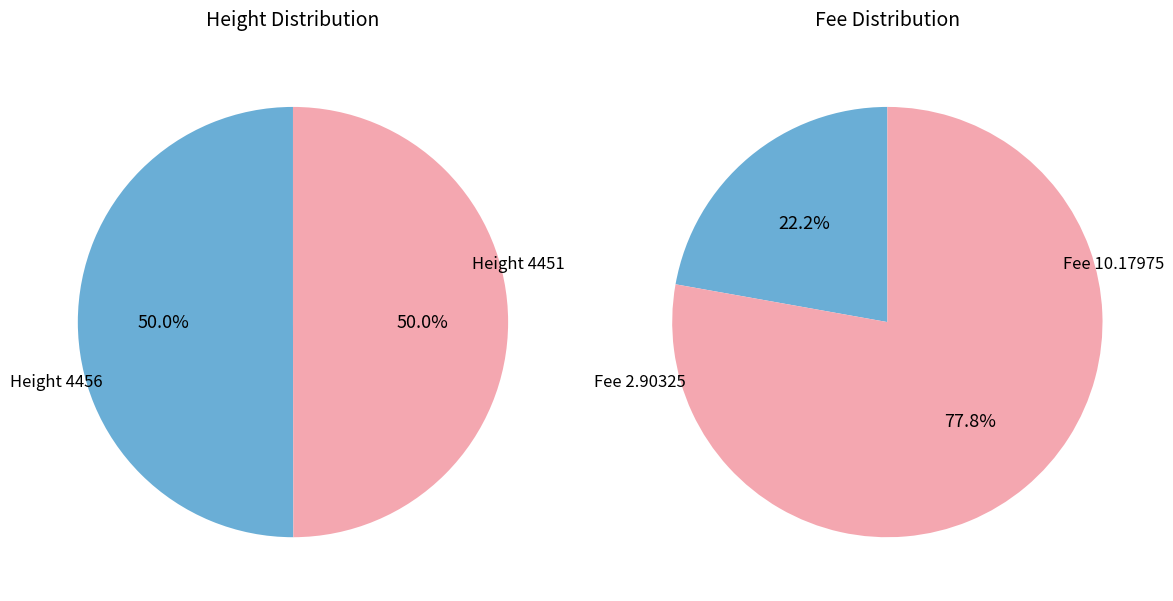

Is there any slice that represents more than half of the pie?

Yes